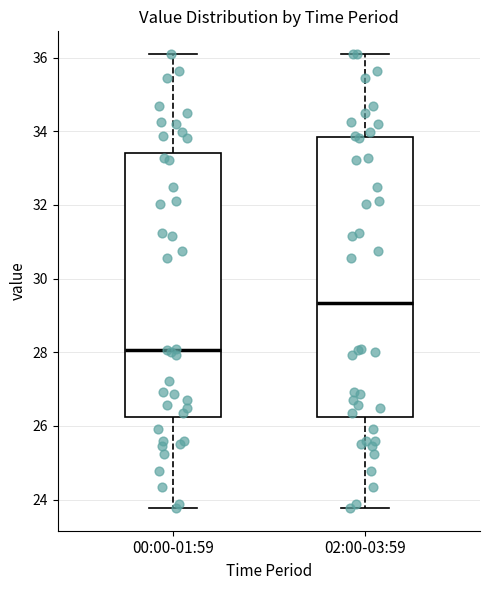

Comparing the boxes themselves (not the whiskers), which one is the tallest?

02:00-03:59